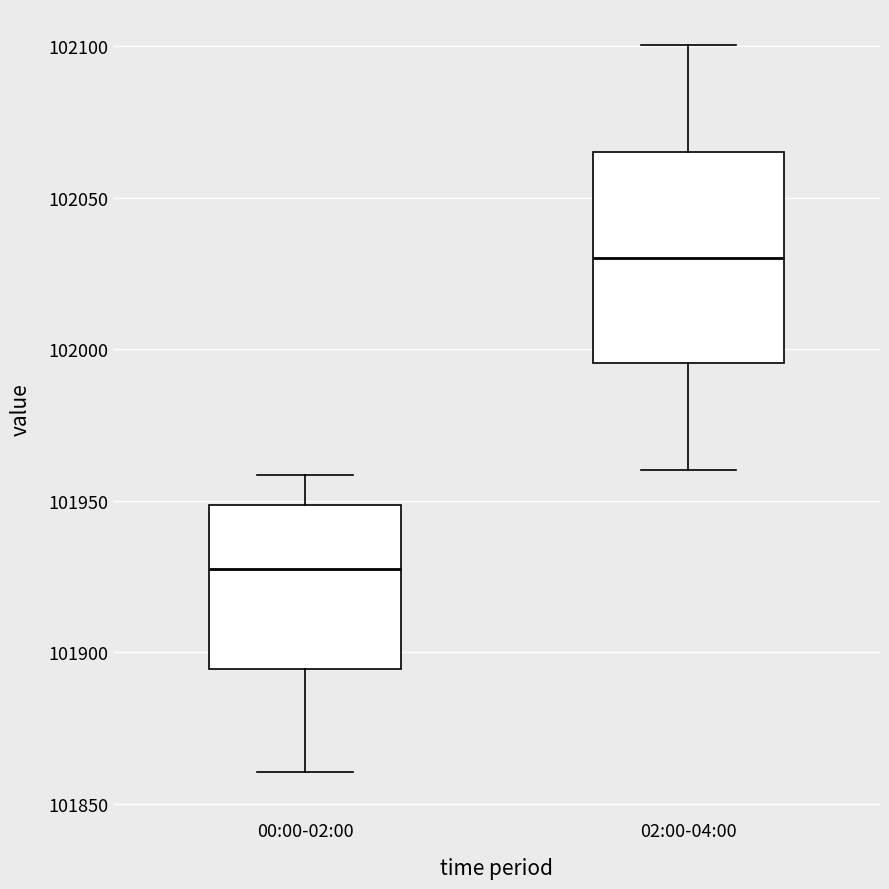

Which box's median line is the highest?

02:00-04:00